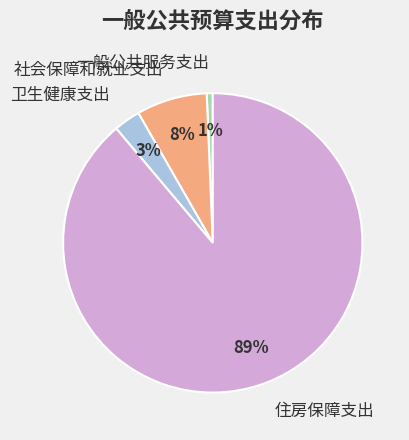

True or false: 一般公共服务支出 accounts for 1% of the total.

True